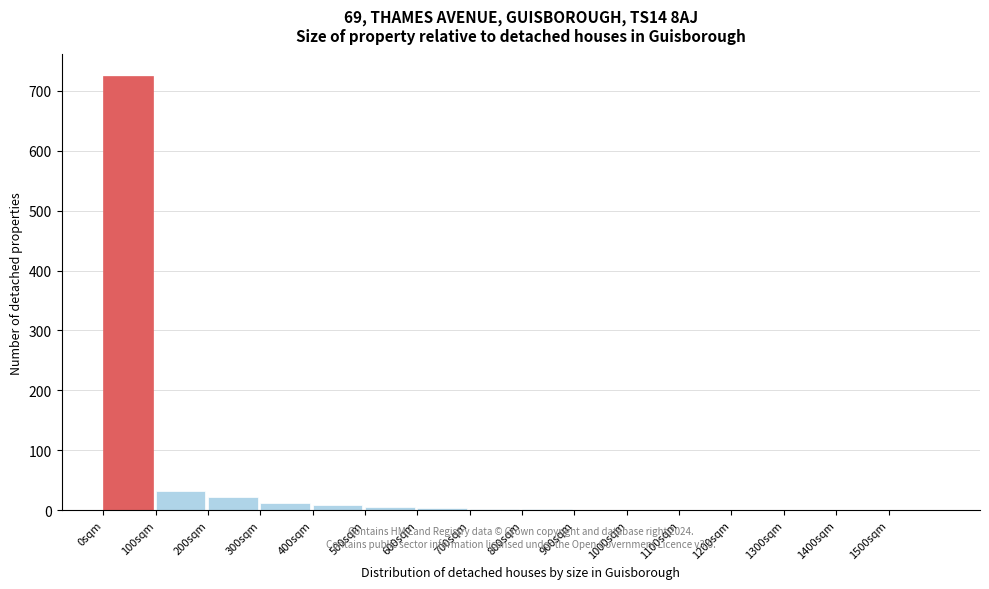

How tall is the bar that spans 100 to 200 on the x-axis? The values are not printed on the chart, so give them approximately, as read against the axis.

30